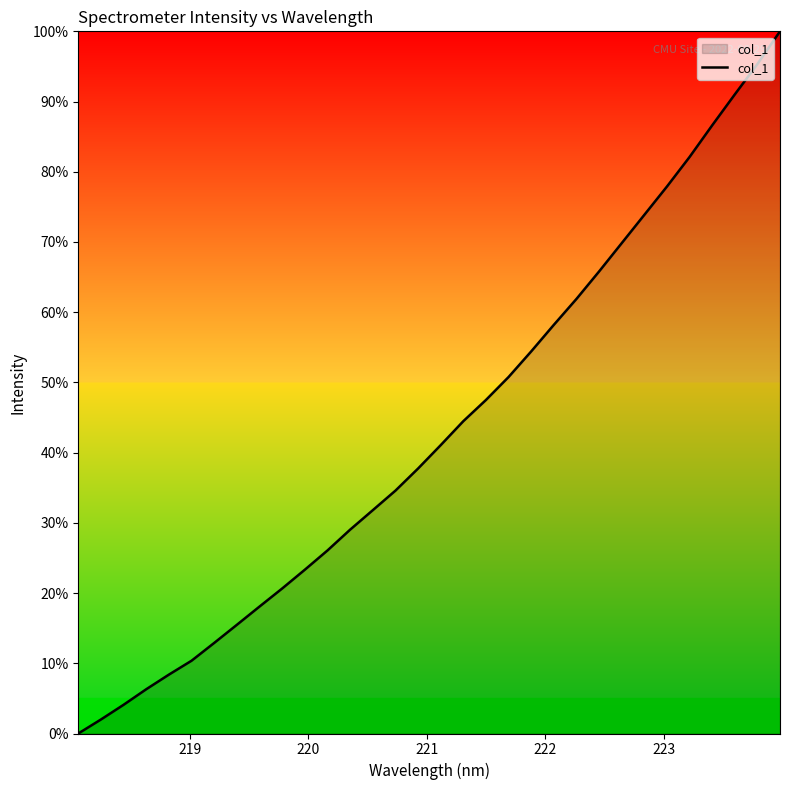

Count the number of values greater than 41.

16